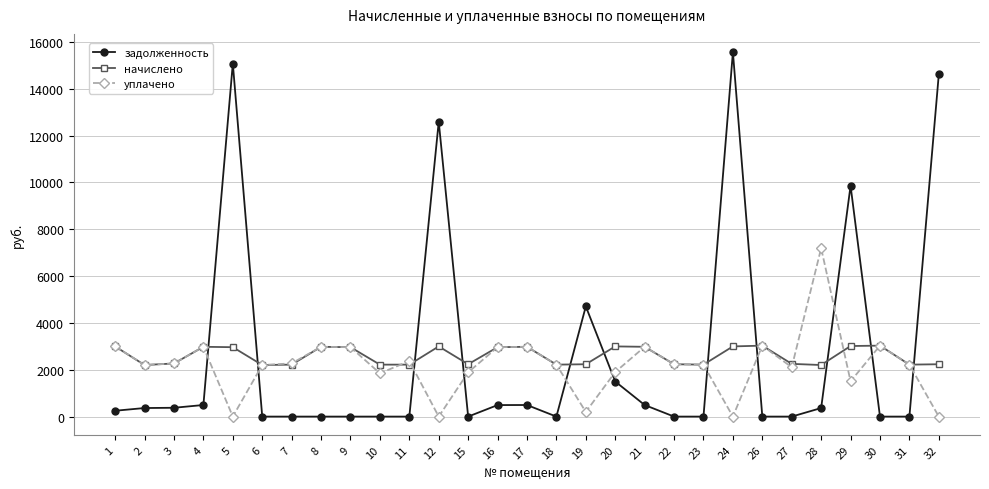

What are all the series names shown in the legend?

задолженность, начислено, уплачено